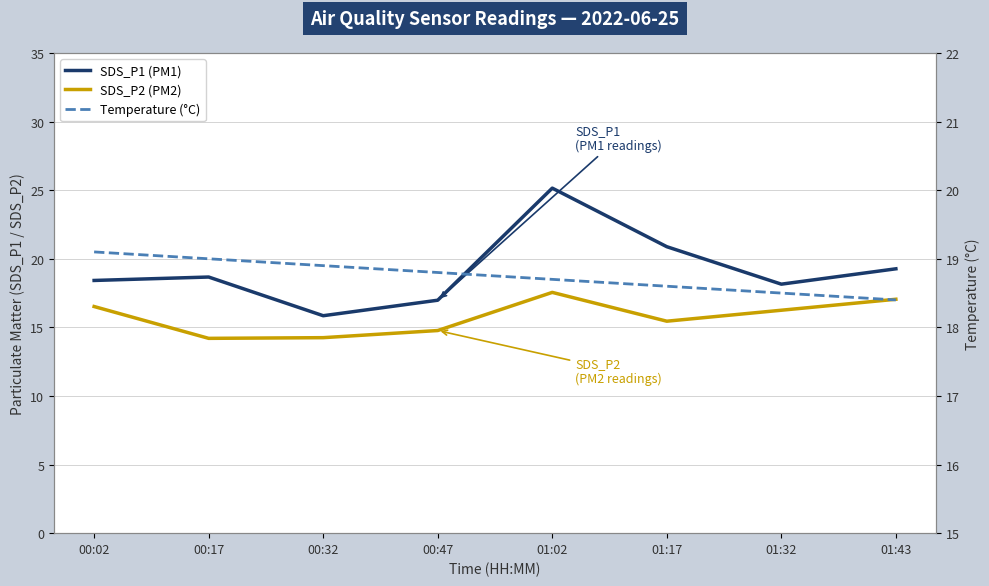

True or false: SDS_P2 (PM2) and Temperature (°C) intersect in this chart.

False